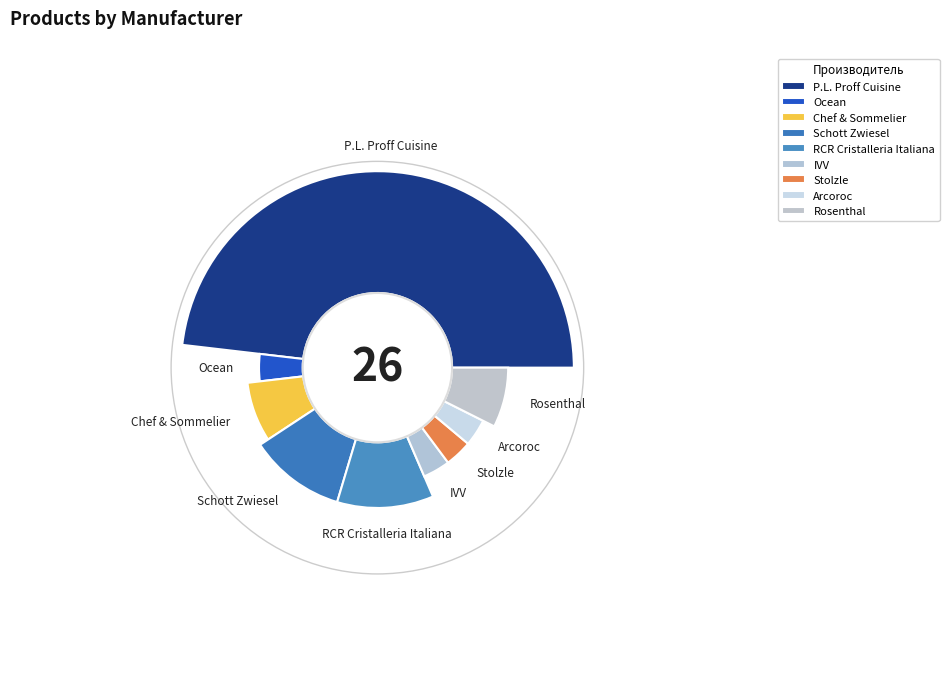

Rank the categories by value from lowest to highest.

Ocean, IVV, Stolzle, Arcoroc, Chef & Sommelier, Rosenthal, Schott Zwiesel, RCR Cristalleria Italiana, P.L. Proff Cuisine